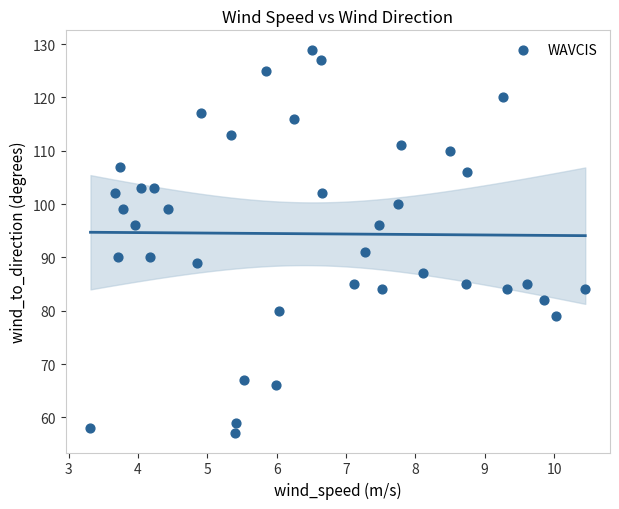

What is the range of Y values (max minus min)?

72